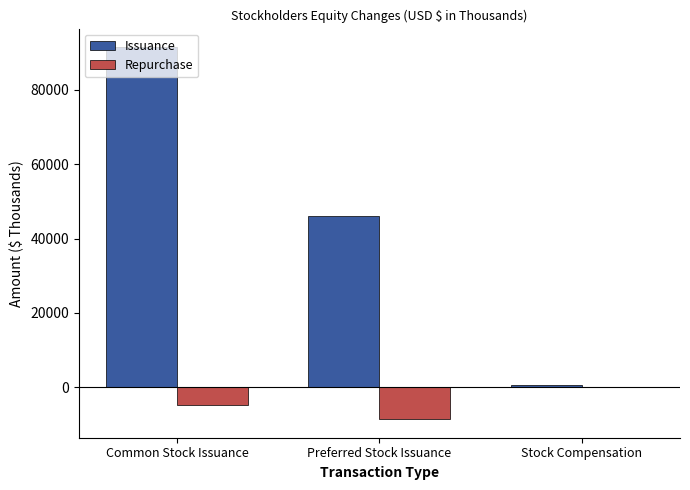

Where does the Repurchase series first go above -4788?

Stock Compensation